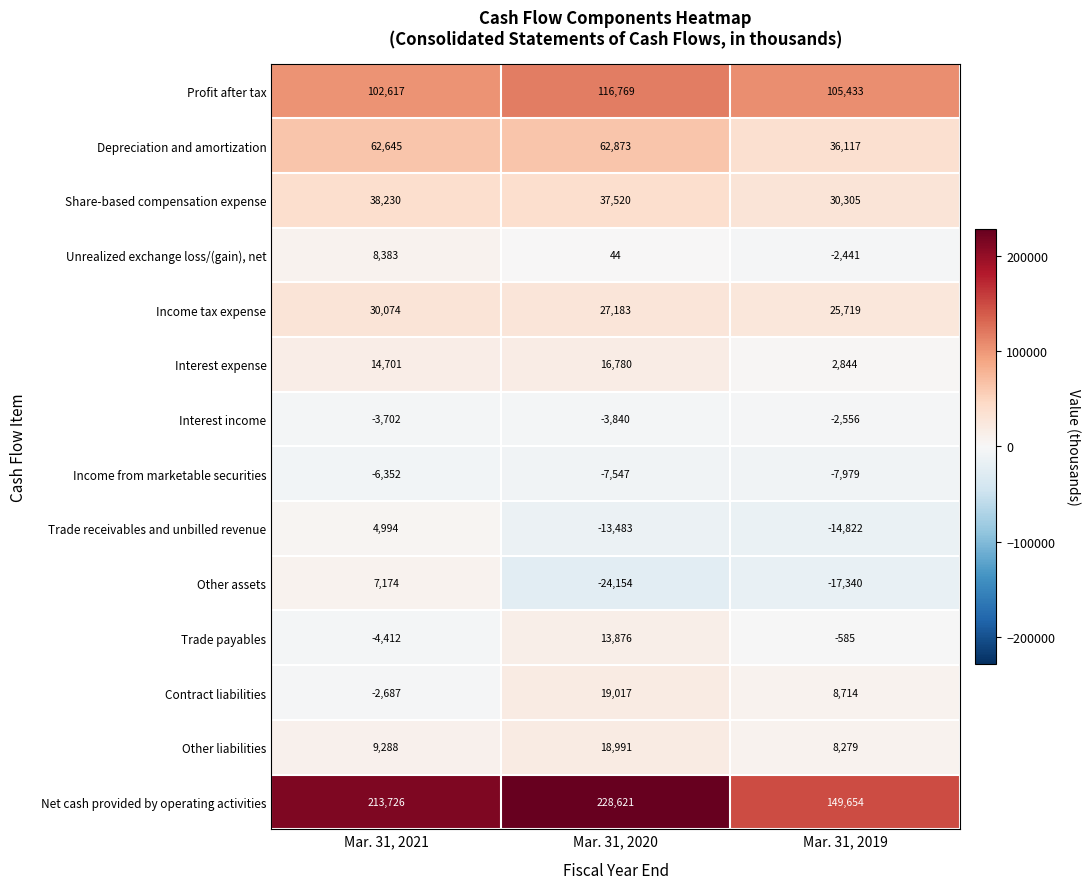

What is the sum of the Trade receivables and unbilled revenue values at Mar. 31, 2020 and Mar. 31, 2019?

-28305